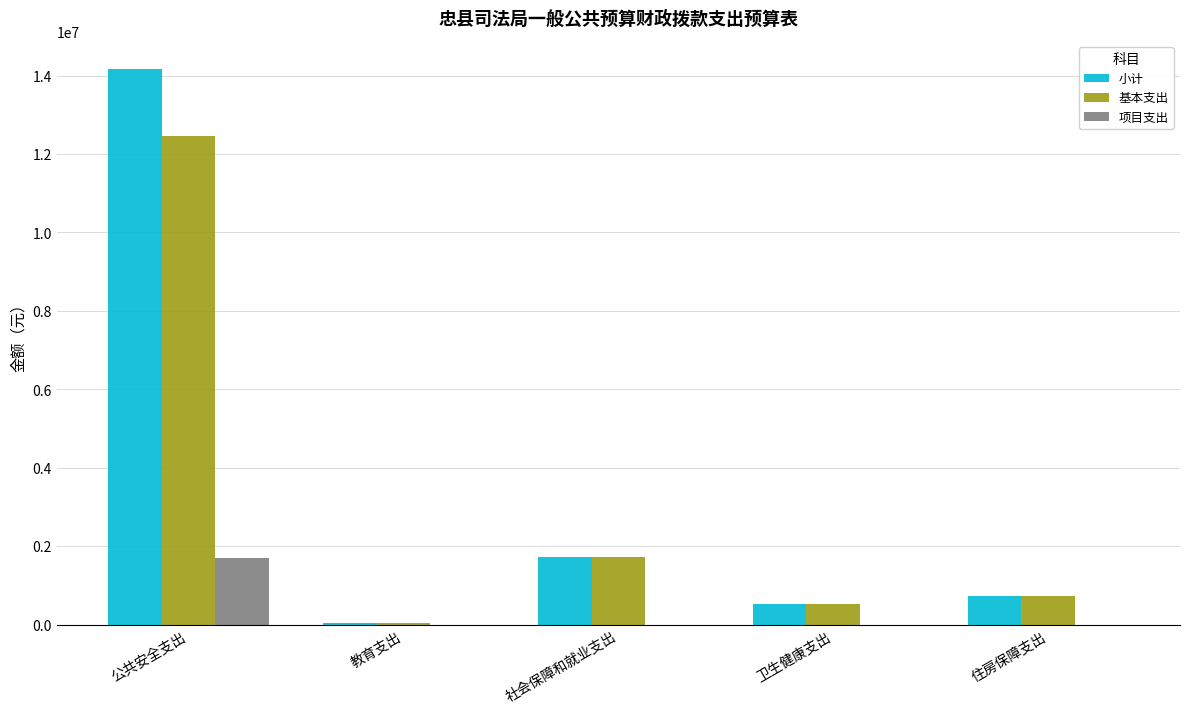

What is the maximum value for 小计?

14175021